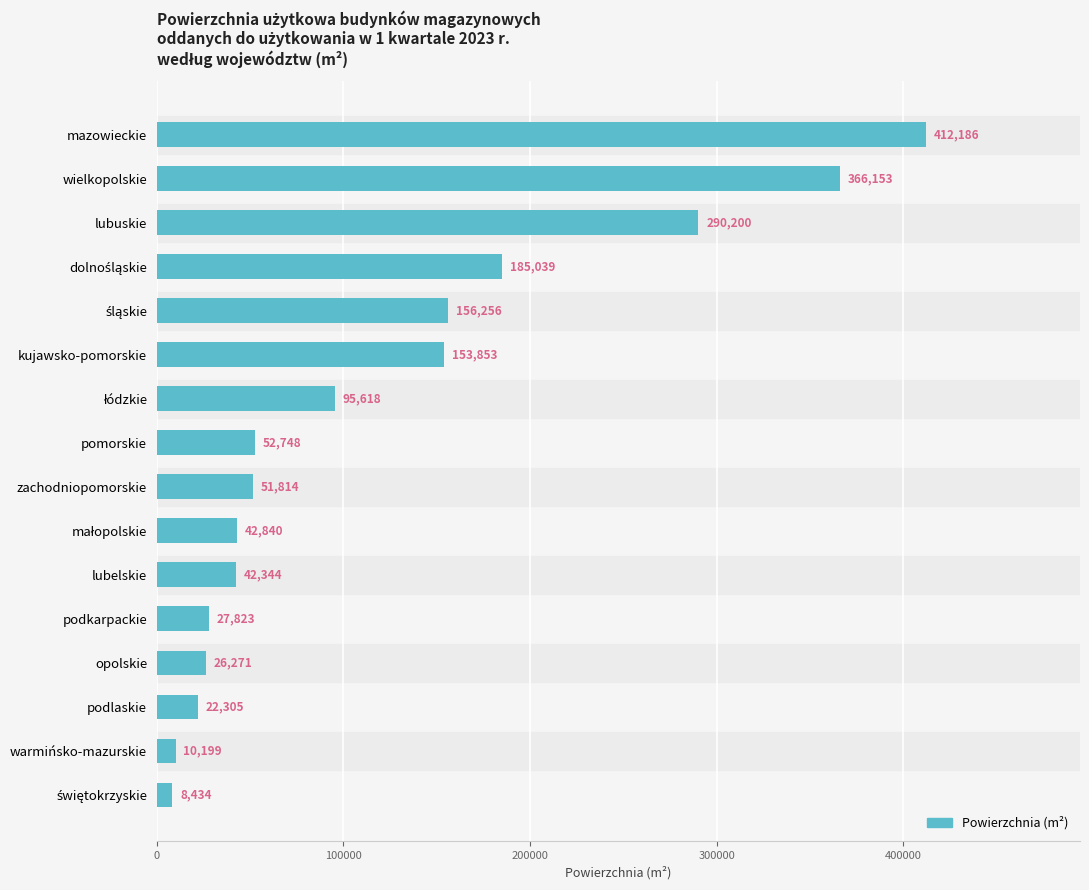

True or false: the data shows 72435 at zachodniopomorskie.

False